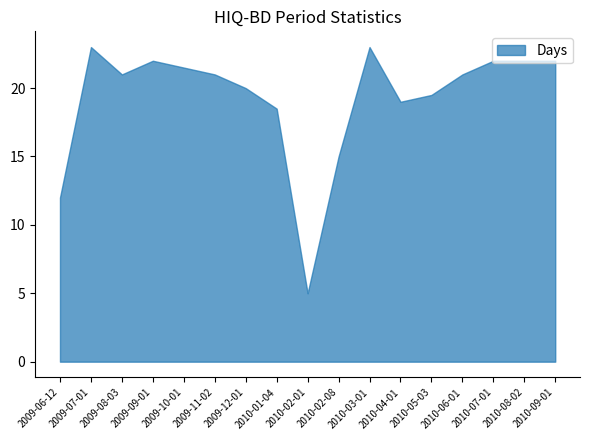

What is the difference between the values at 2010-02-01 and 2010-06-01?

16.0